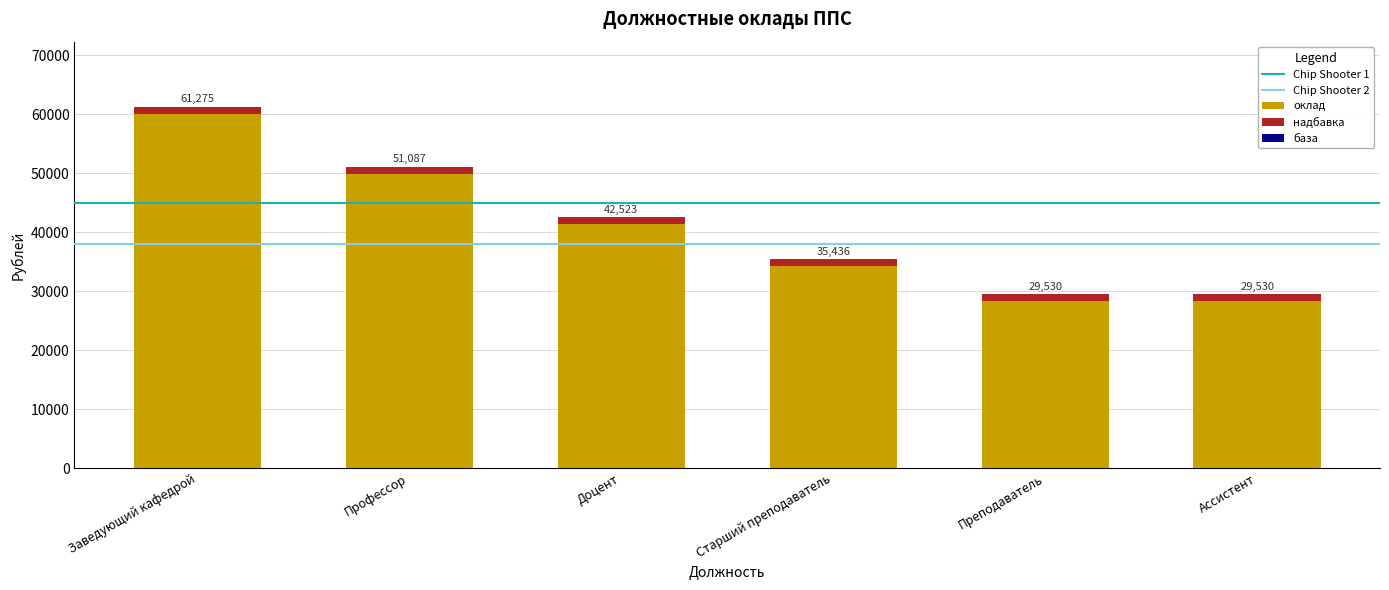

Count the number of values greater than 42523.

2